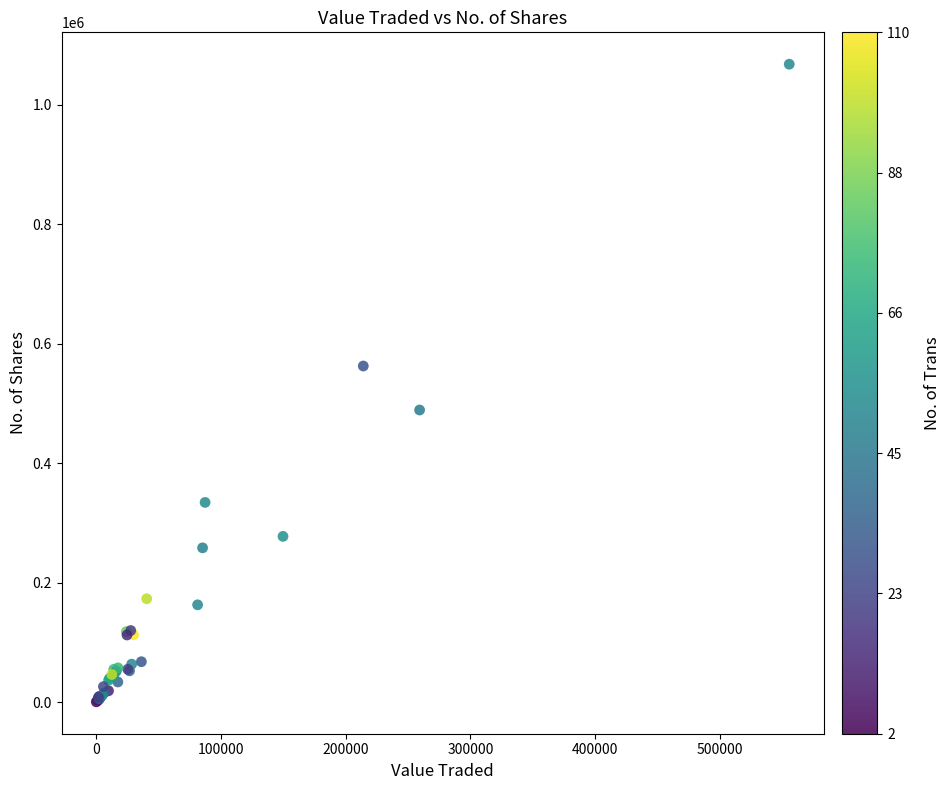

What Y value in the scatter plot is closest to 534407?

562897